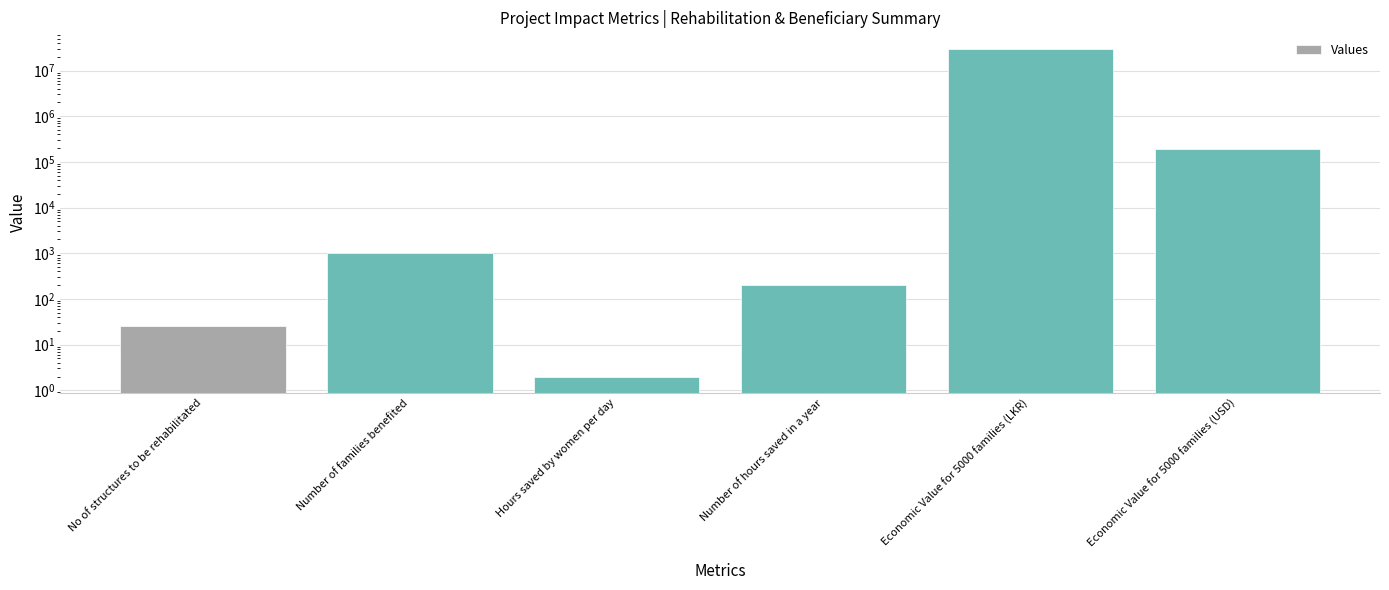

What is the minimum value shown in the chart?

2